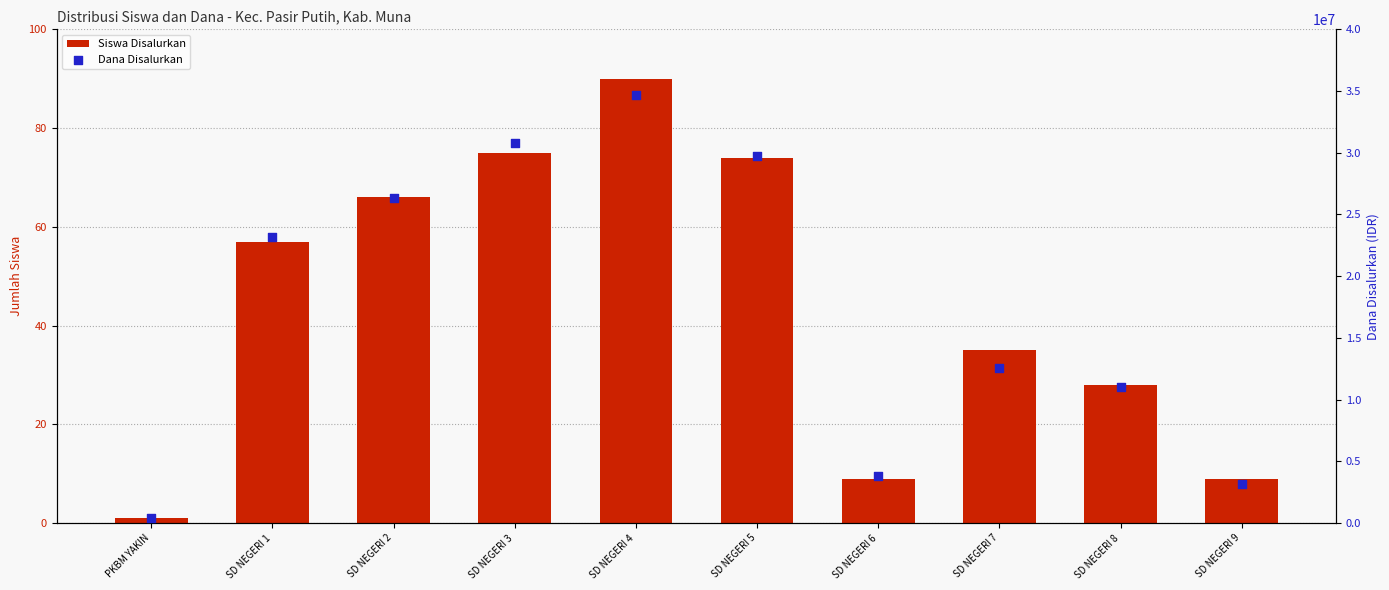

What are all the series names shown in the legend?

Siswa Disalurkan, Dana Disalurkan